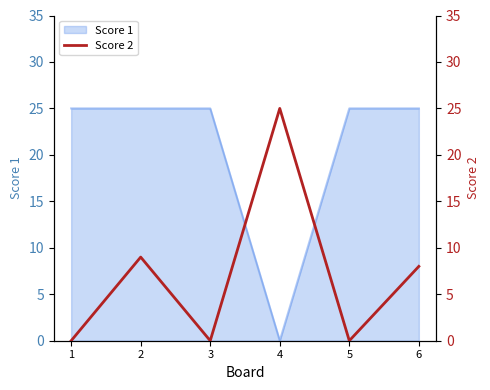

What is the maximum value for Score 1?

25